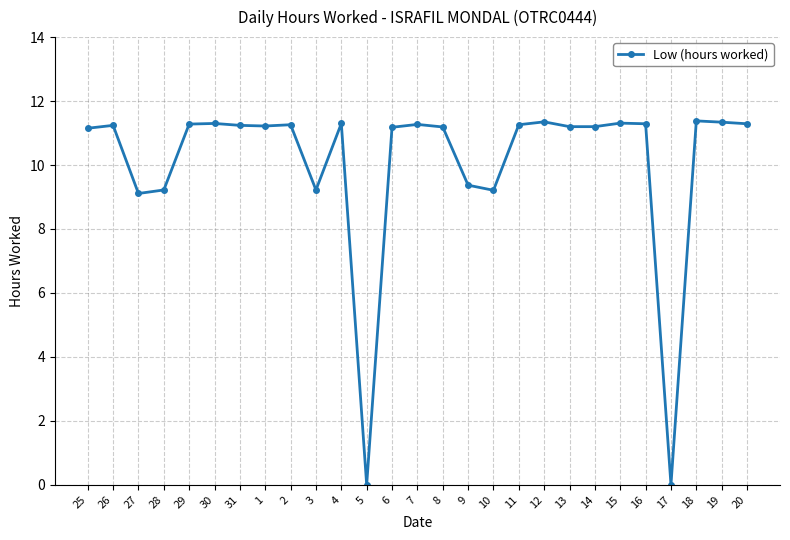

True or false: the data has more than 2 interior local peaks.

True